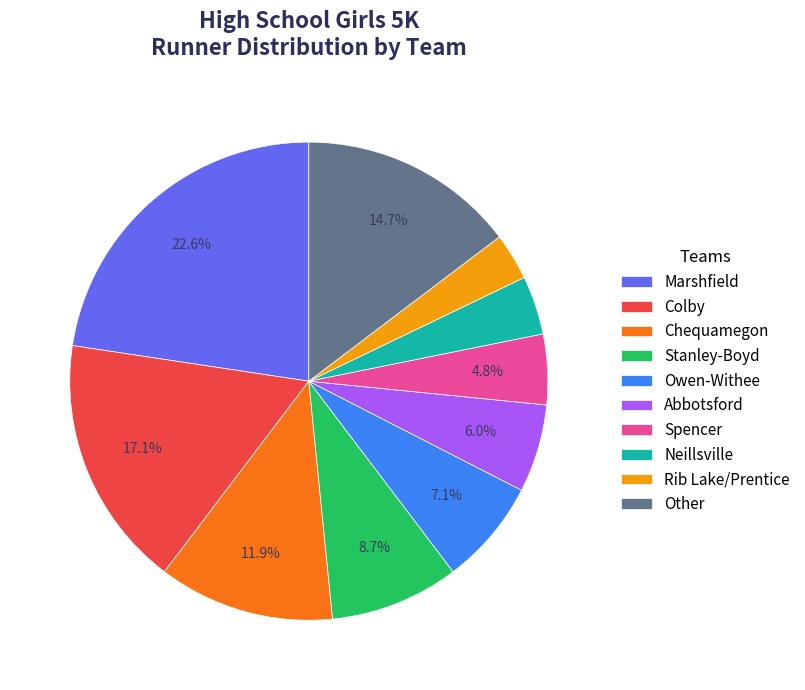

Rank the categories by value from lowest to highest.

Rib Lake/Prentice, Neillsville, Spencer, Abbotsford, Owen-Withee, Stanley-Boyd, Chequamegon, Other, Colby, Marshfield